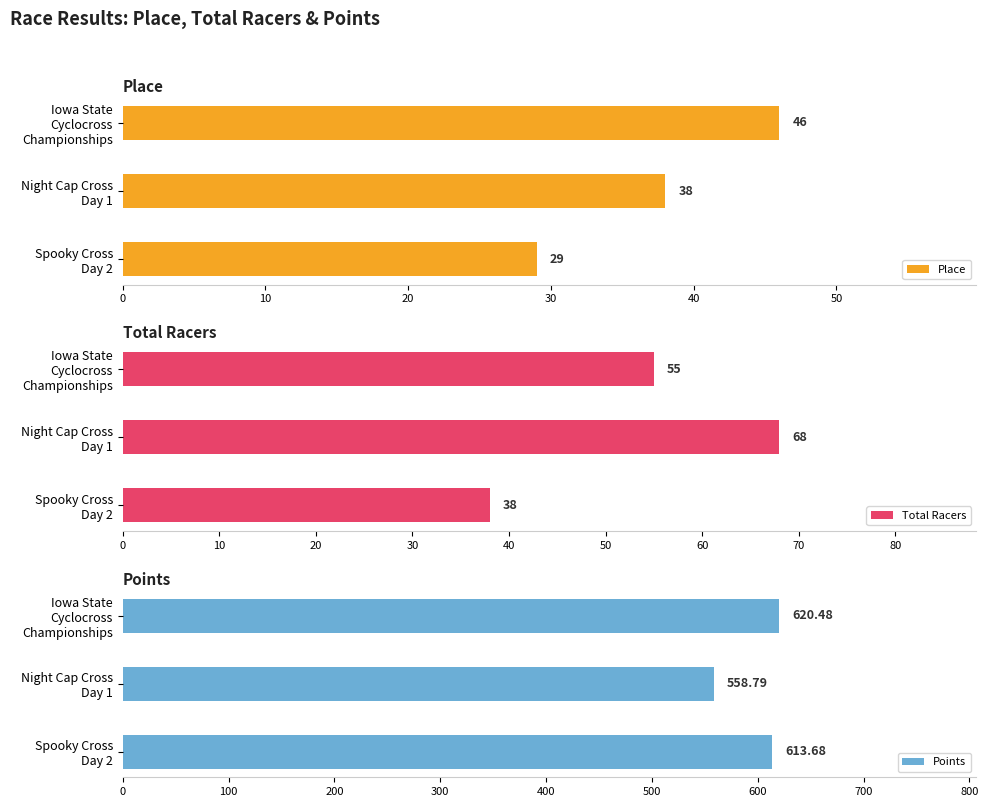

Count the Place values in the range 29 to 46.

3